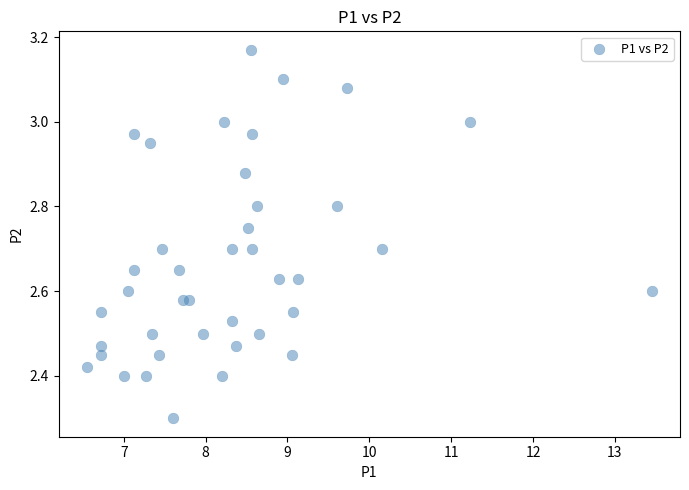

What Y value in the scatter plot is closest to 2?

2.3